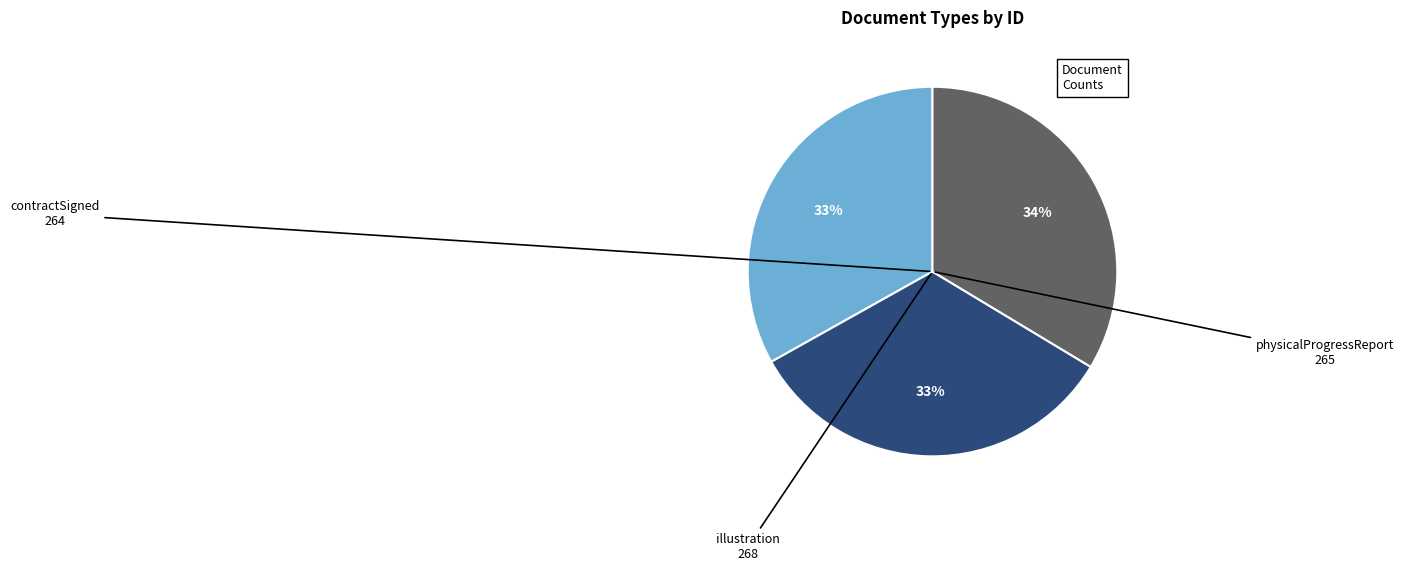

Is there any slice that represents more than half of the pie?

No